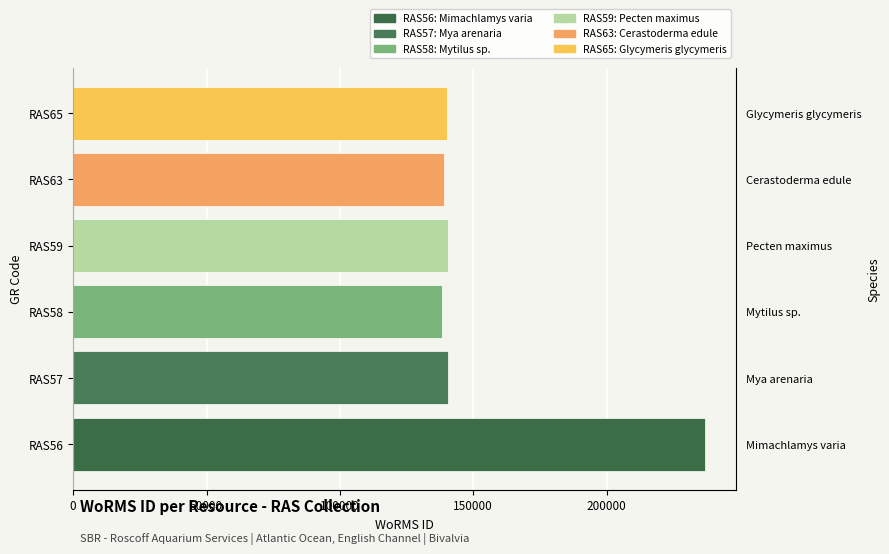

Are the bars horizontal?

Yes